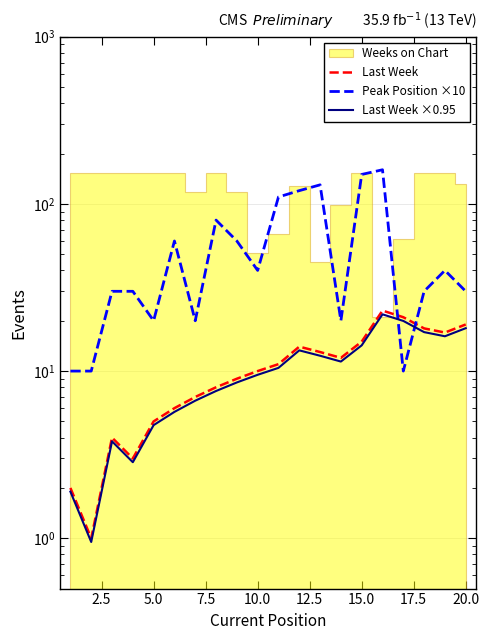

What is the difference between the maximum and minimum values in the Peak Position ×10 series?

150.0